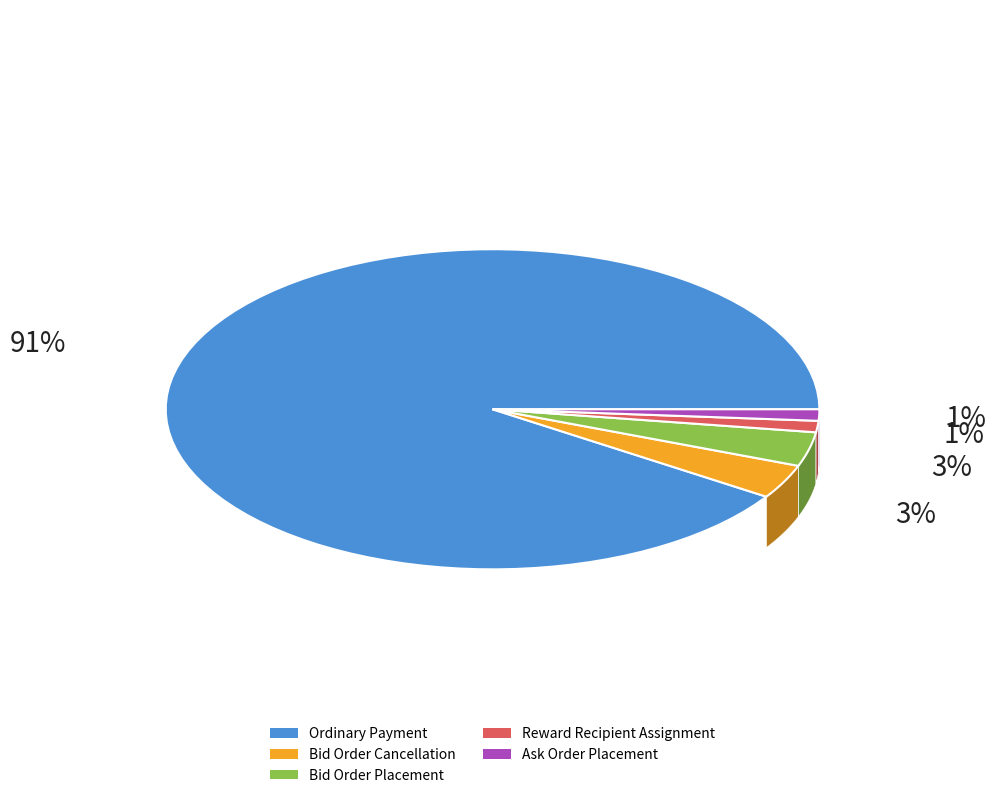

What percentage is the Bid Order Cancellation slice, to the nearest percent?

3%